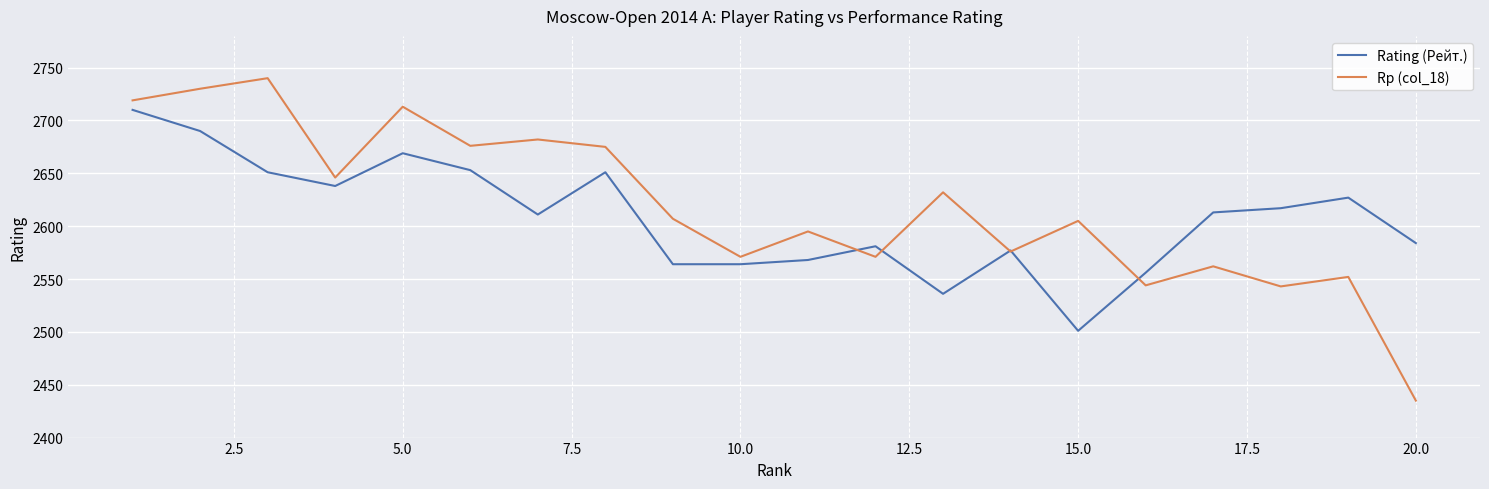

What is the minimum value shown in the chart?

2435